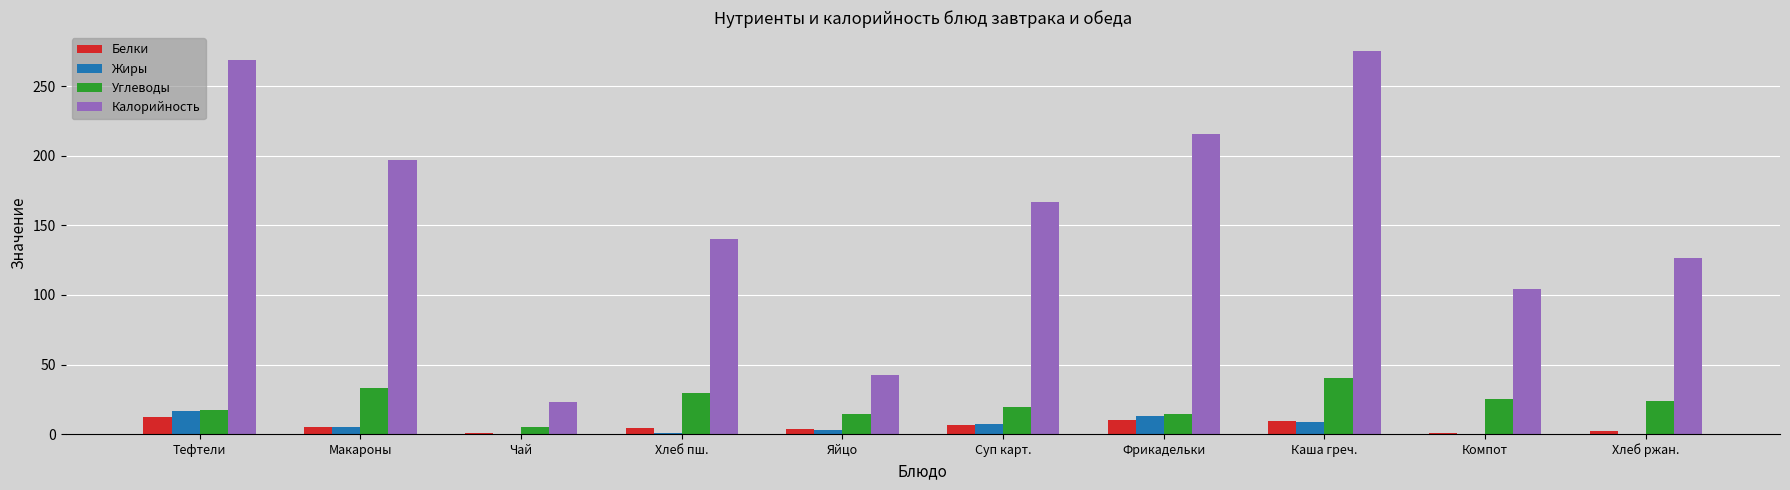

Which series changed the most between Каша греч. and Компот?

Калорийность